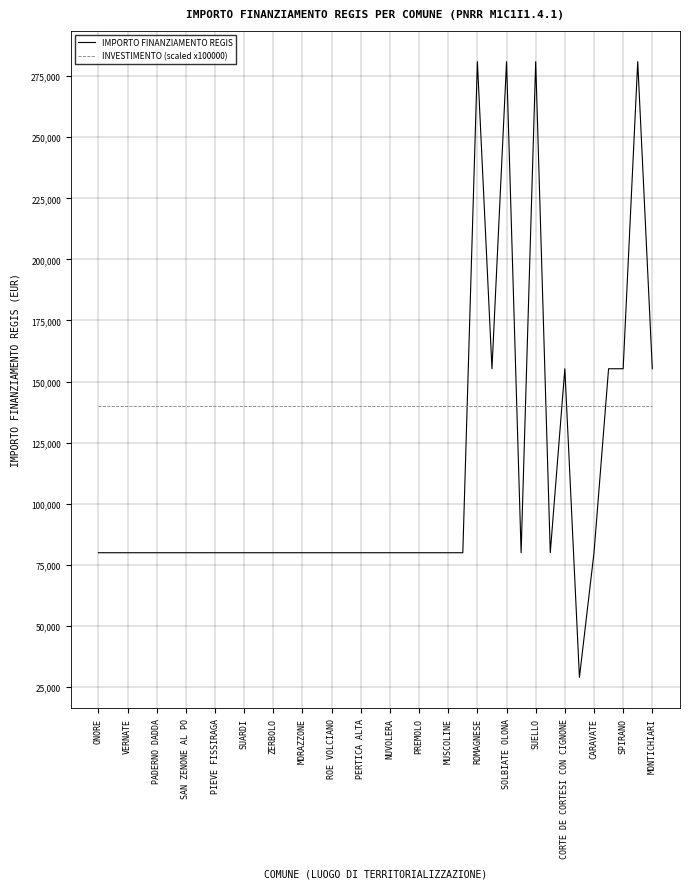

Rank the series by their maximum value, from highest to lowest.

IMPORTO FINANZIAMENTO REGIS, INVESTIMENTO (scaled x100000)